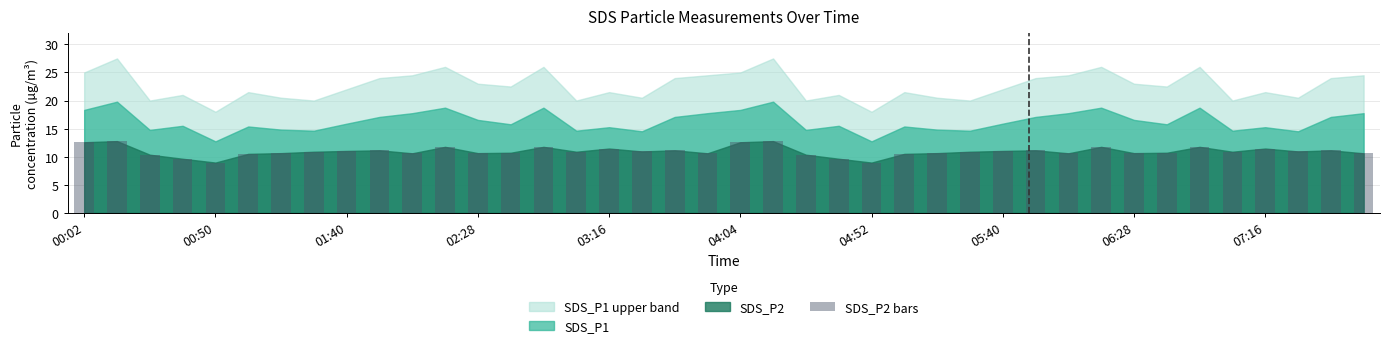

What is the difference between the maximum and minimum values?

3.8